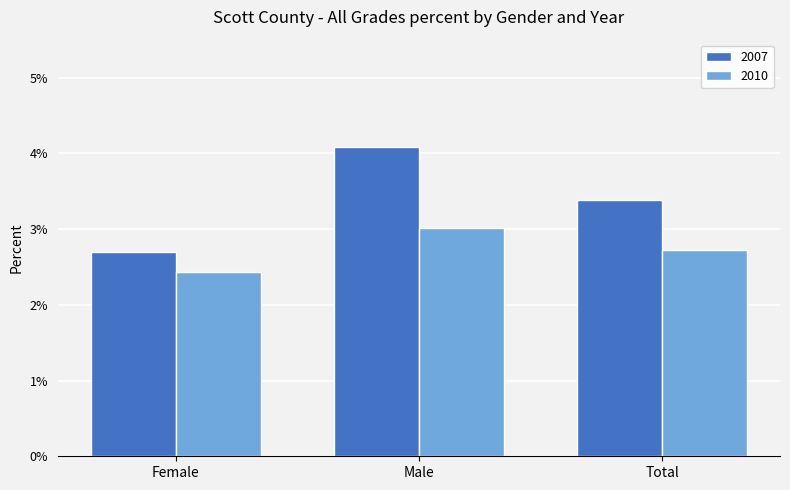

Reading right to left, what are all the values shown in this chart?

2007: Total=0.0	Male=0.0	Female=0.0
2010: Total=0.0	Male=0.0	Female=0.0